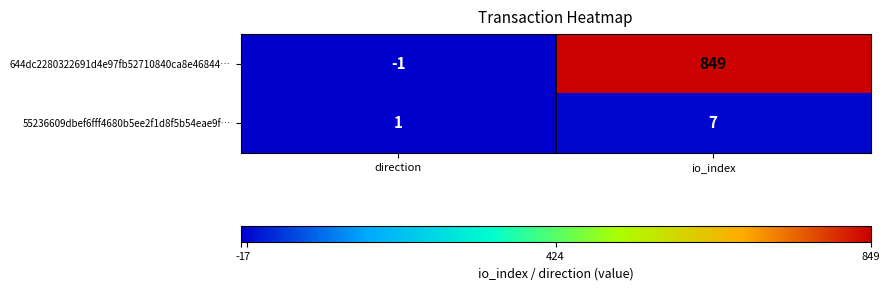

What is the total value across all series at io_index?

856